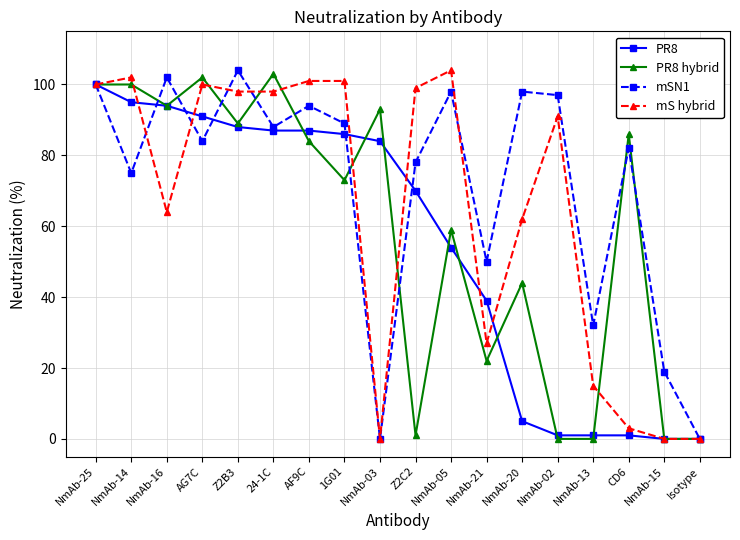

What is the difference between the maximum and minimum values in the mS hybrid series?

104